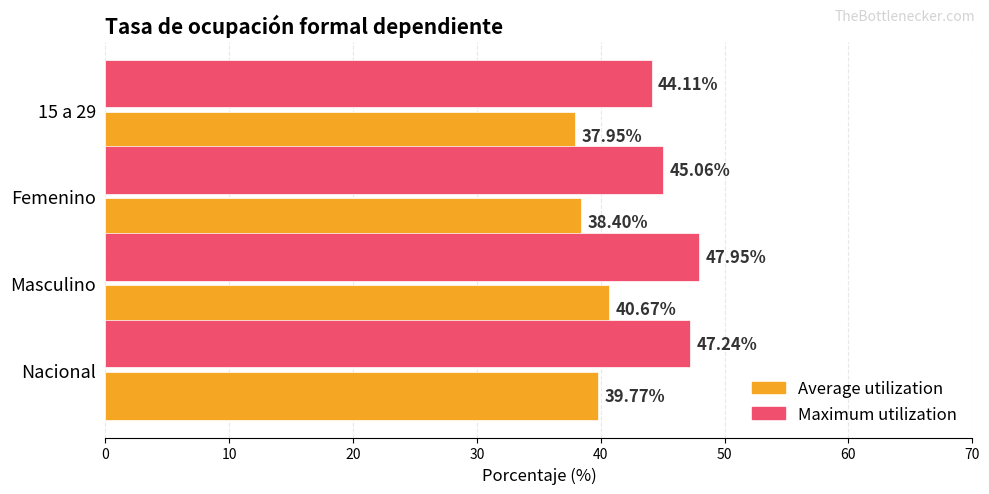

Where is Maximum utilization nearest to the value 46?

Femenino